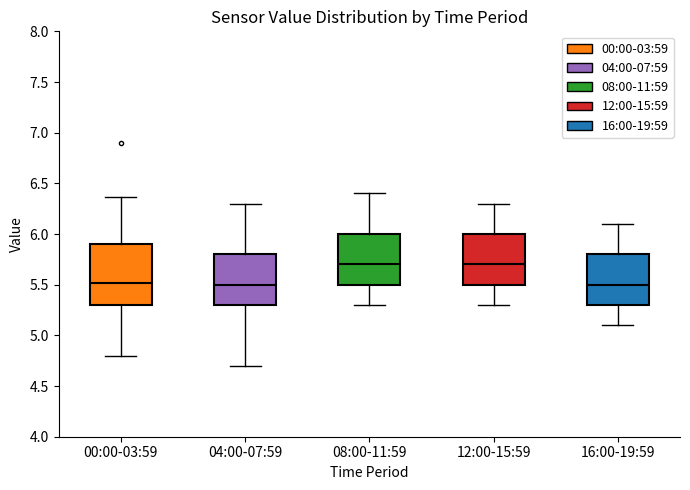

Reading left to right, transcribe this box plot: for each box, give where its median line is, the range the box spans, and where its two whiskers end, as read against the y-axis. The values are not printed on the chart, so give them approximately, as read against the axis.

00:00-03:59: median 5.50, box 5.30 to 5.90, whiskers 4.80 to 6.35
04:00-07:59: median 5.50, box 5.30 to 5.80, whiskers 4.70 to 6.30
08:00-11:59: median 5.70, box 5.50 to 6.00, whiskers 5.30 to 6.40
12:00-15:59: median 5.70, box 5.50 to 6.00, whiskers 5.30 to 6.30
16:00-19:59: median 5.50, box 5.30 to 5.80, whiskers 5.10 to 6.10